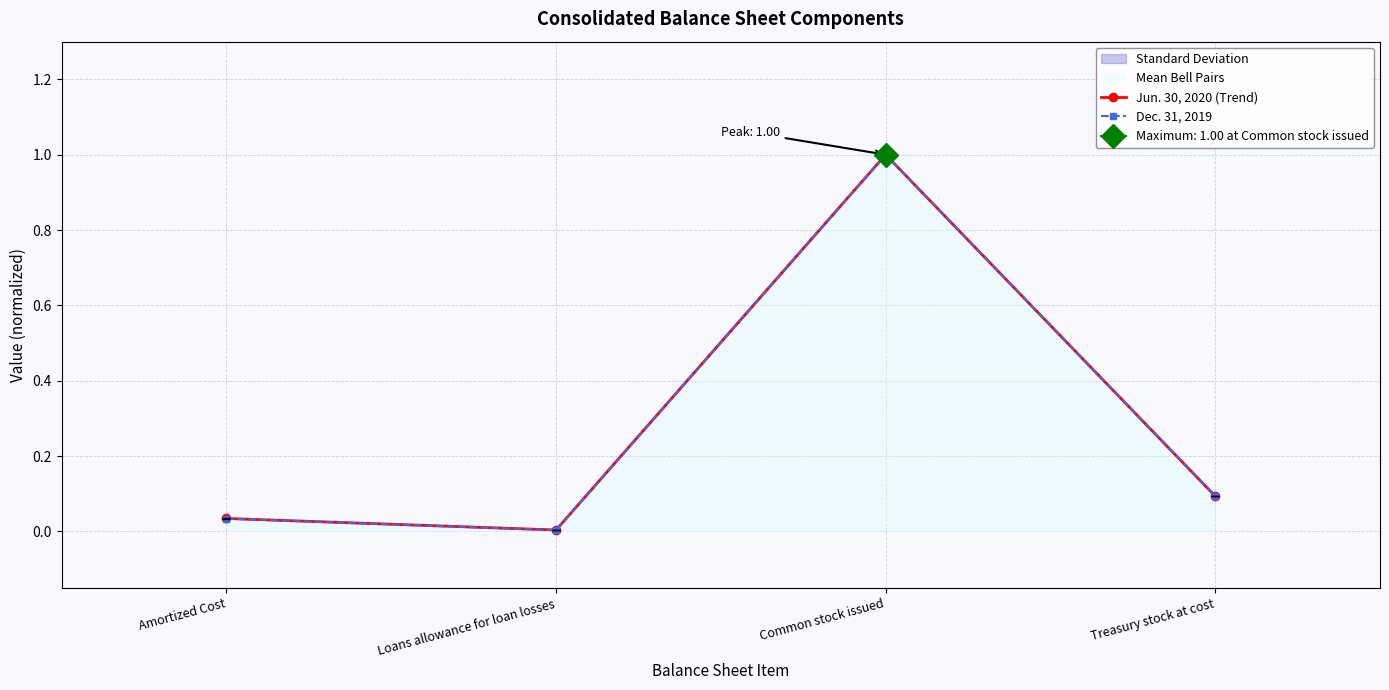

Read the Dec. 31, 2019 value at Treasury stock at cost.

0.1